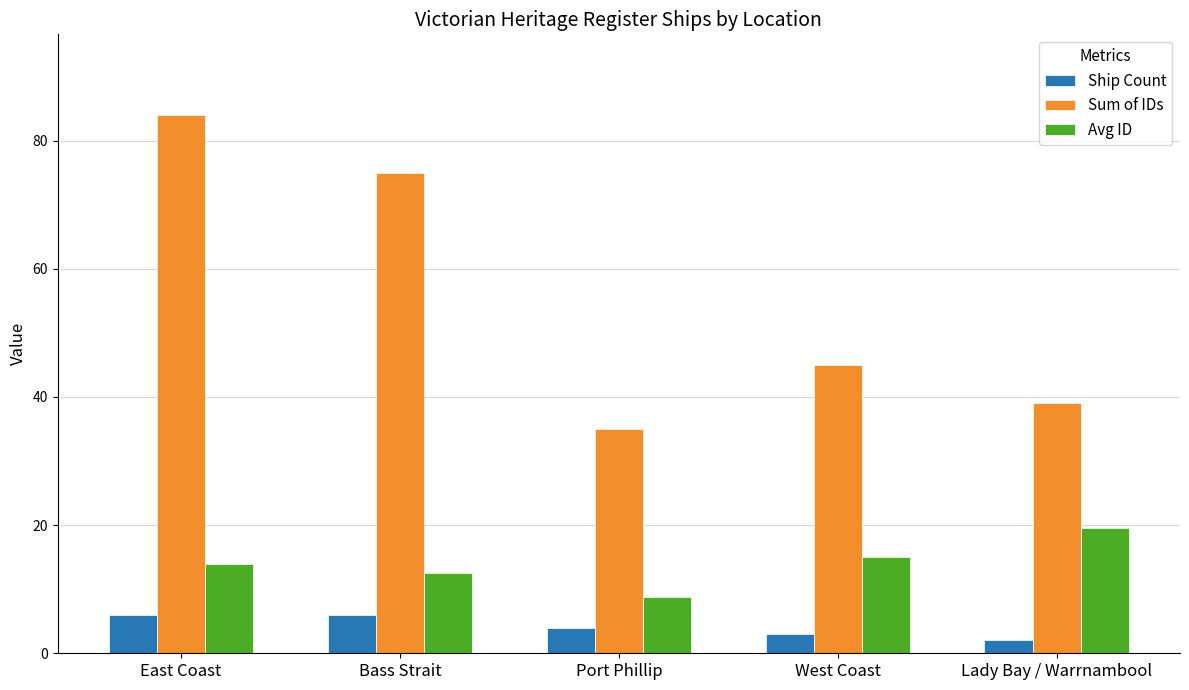

What is the label of the 5th bar from the right?

East Coast